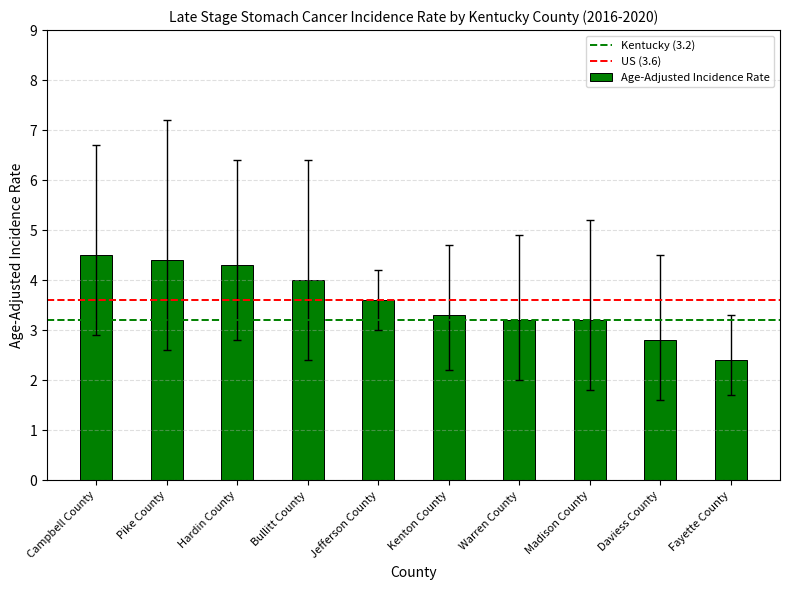

What is the maximum value shown in the chart?

4.5